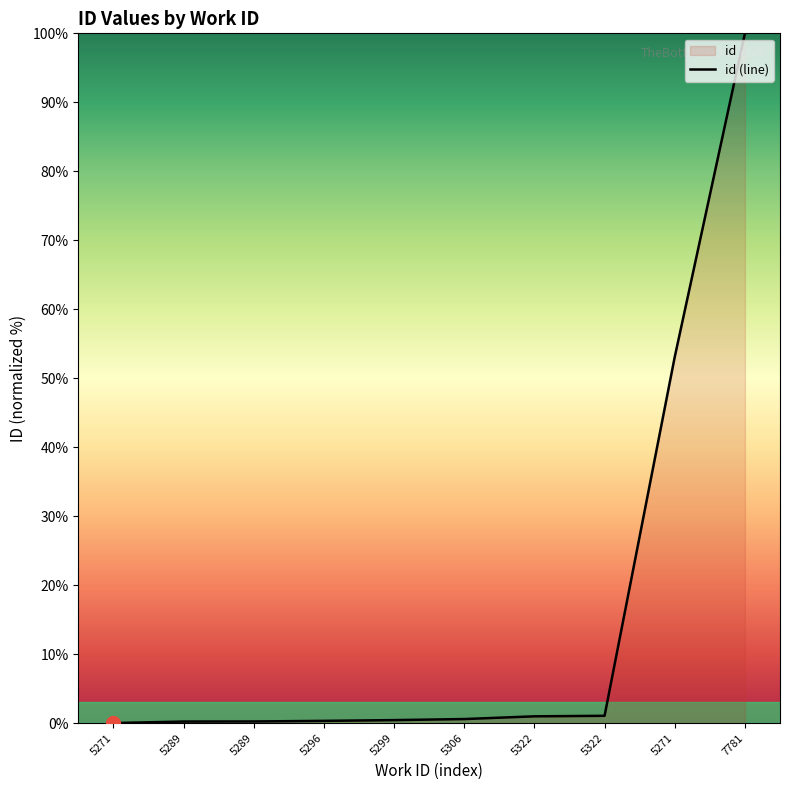

Reading left to right, extract all data points from this chart.

0.0	0.2	0.2	0.3	0.4	0.6	1.0	1.1	53.1	100.0